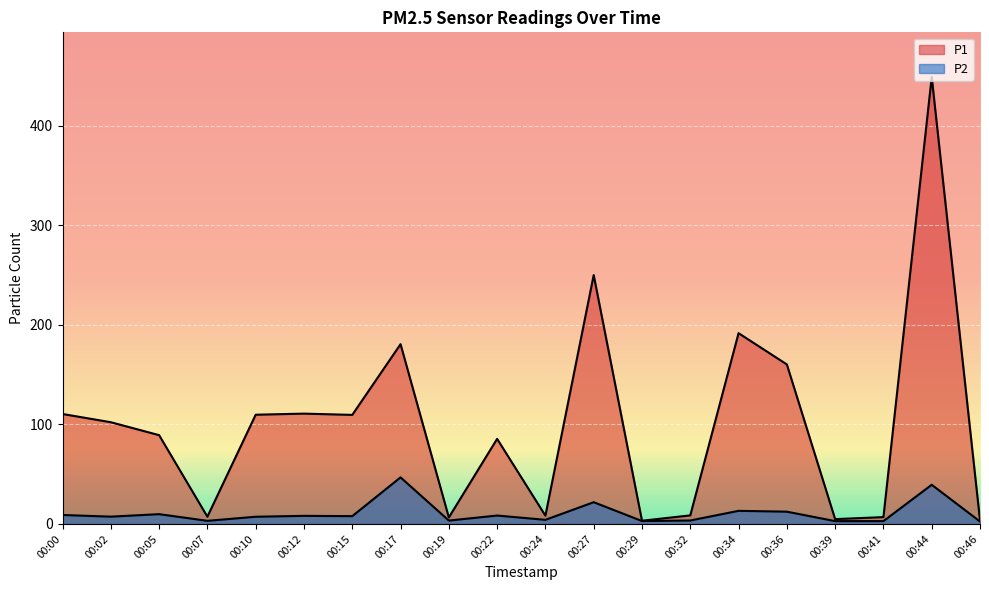

Reading left to right, what are all the values shown in this chart?

P1: 110.5	102.2	89.2	7.3	109.8	110.9	109.6	180.7	6.5	85.5	8.3	250.1	3.2	8.6	191.7	160.3	4.8	6.9	449.2	3.7
P2: 9.0	7.3	9.8	3.1	7.2	8.1	7.8	46.8	3.4	8.4	4.1	21.9	2.9	3.5	13.2	12.3	2.8	2.8	39.4	2.5